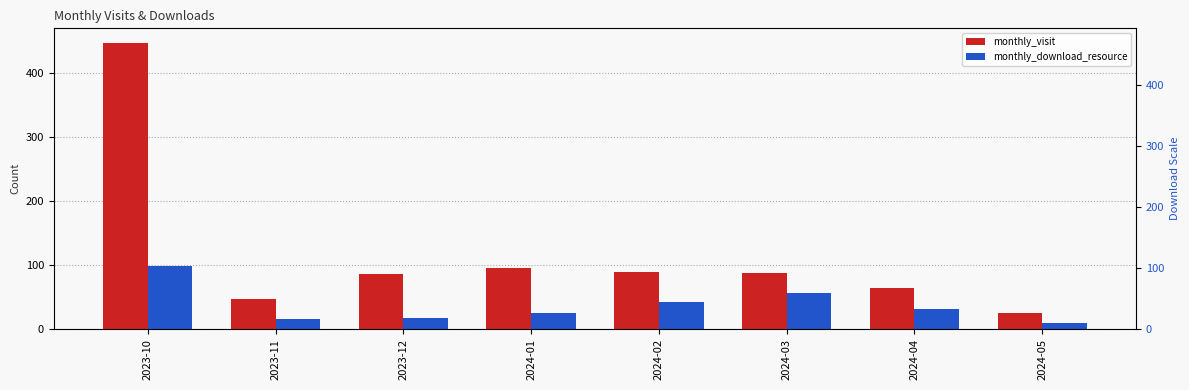

What is the label of the 5th bar from the left?

2024-02